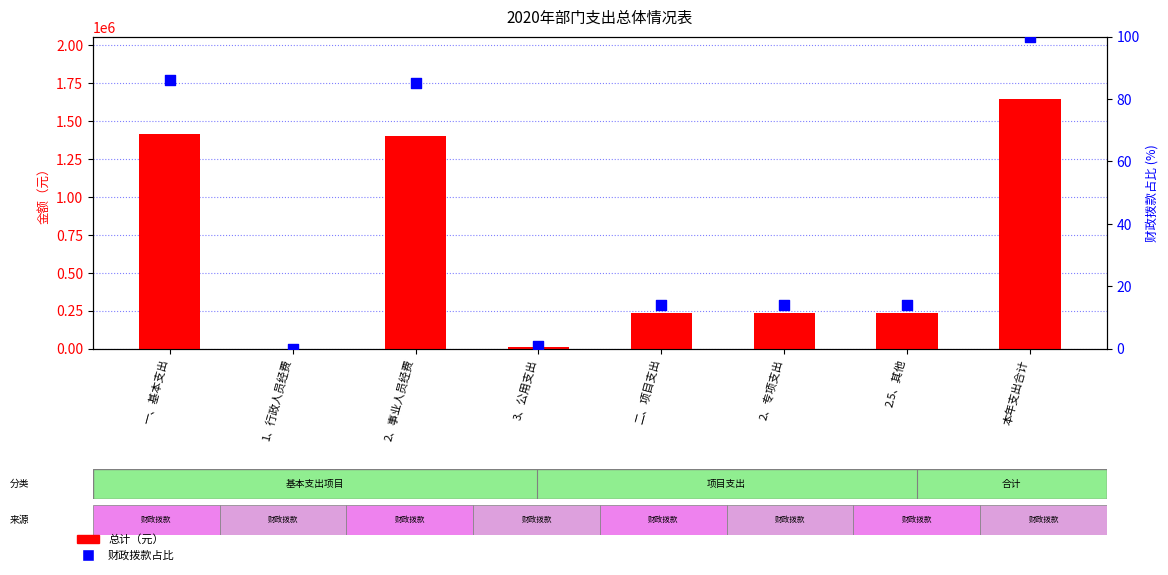

What are all the series names shown in the legend?

总计, 财政拨款占比